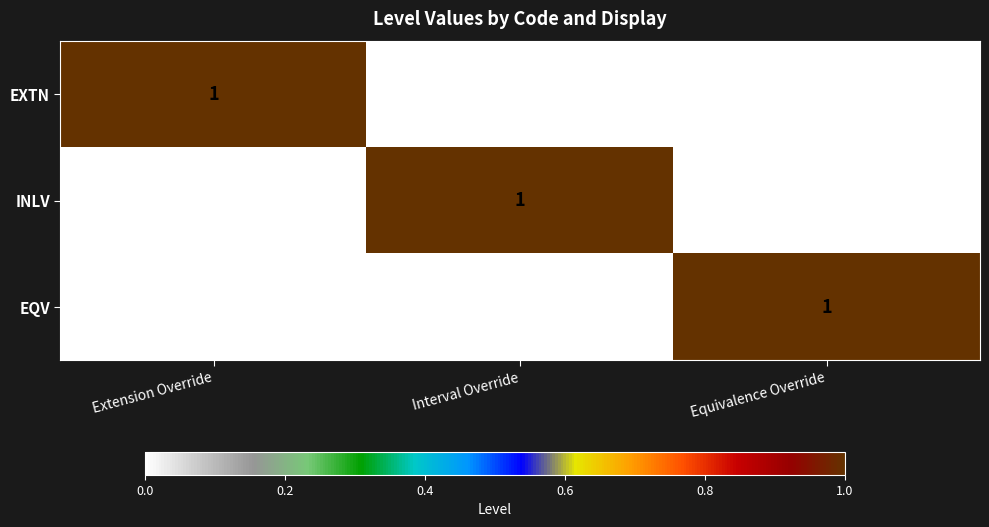

How many distinct data groups are displayed?

3